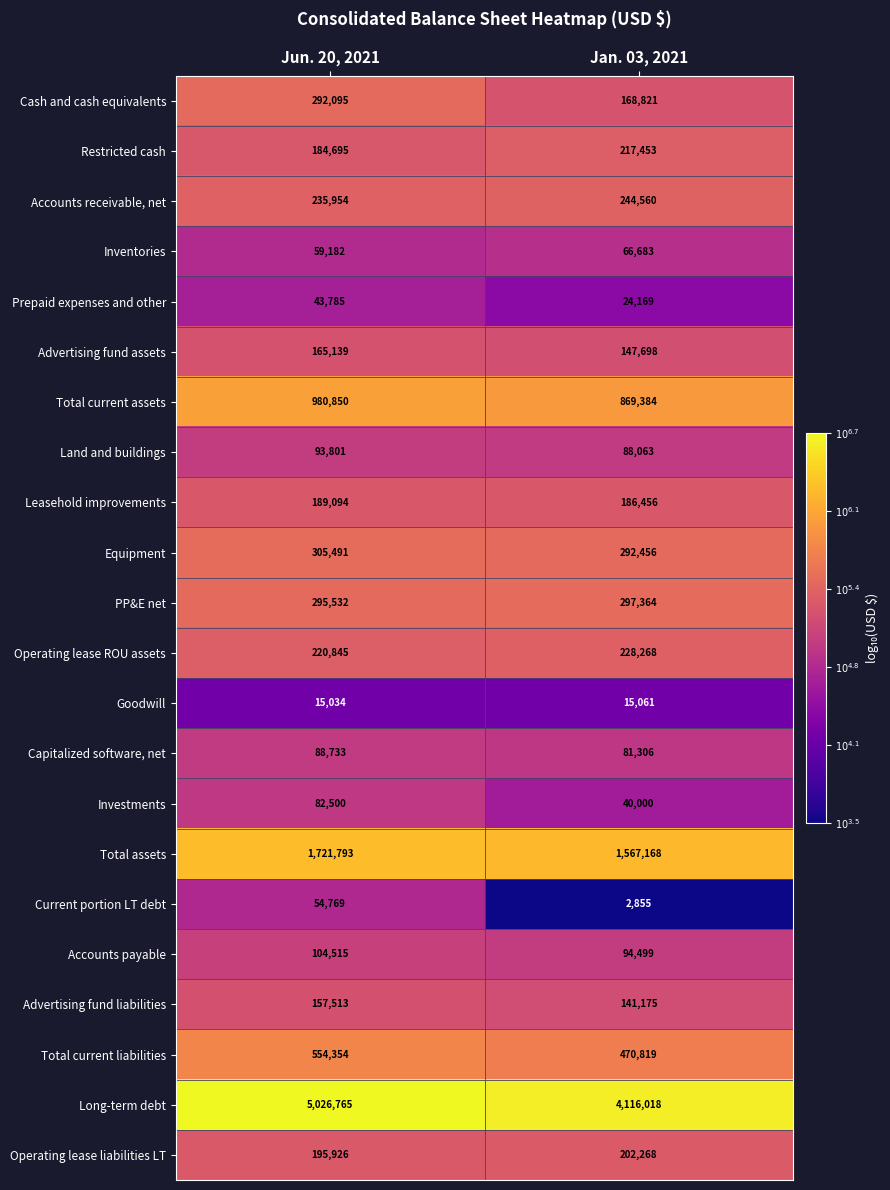

What is the average value of the Land and buildings series?

90932